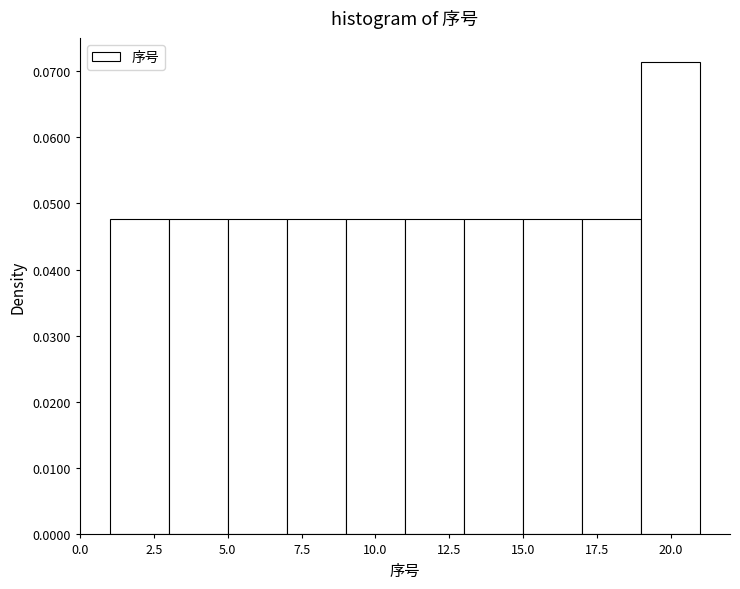

Reading left to right, list every bar in this chart as the range it spans on the x-axis followed by its height. The values are not printed on the chart, so give them approximately, as read against the axis.

1 to 3: 0.048
3 to 5: 0.048
5 to 7: 0.048
7 to 9: 0.048
9 to 11: 0.048
11 to 13: 0.048
13 to 15: 0.048
15 to 17: 0.048
17 to 19: 0.048
19 to 21: 0.071